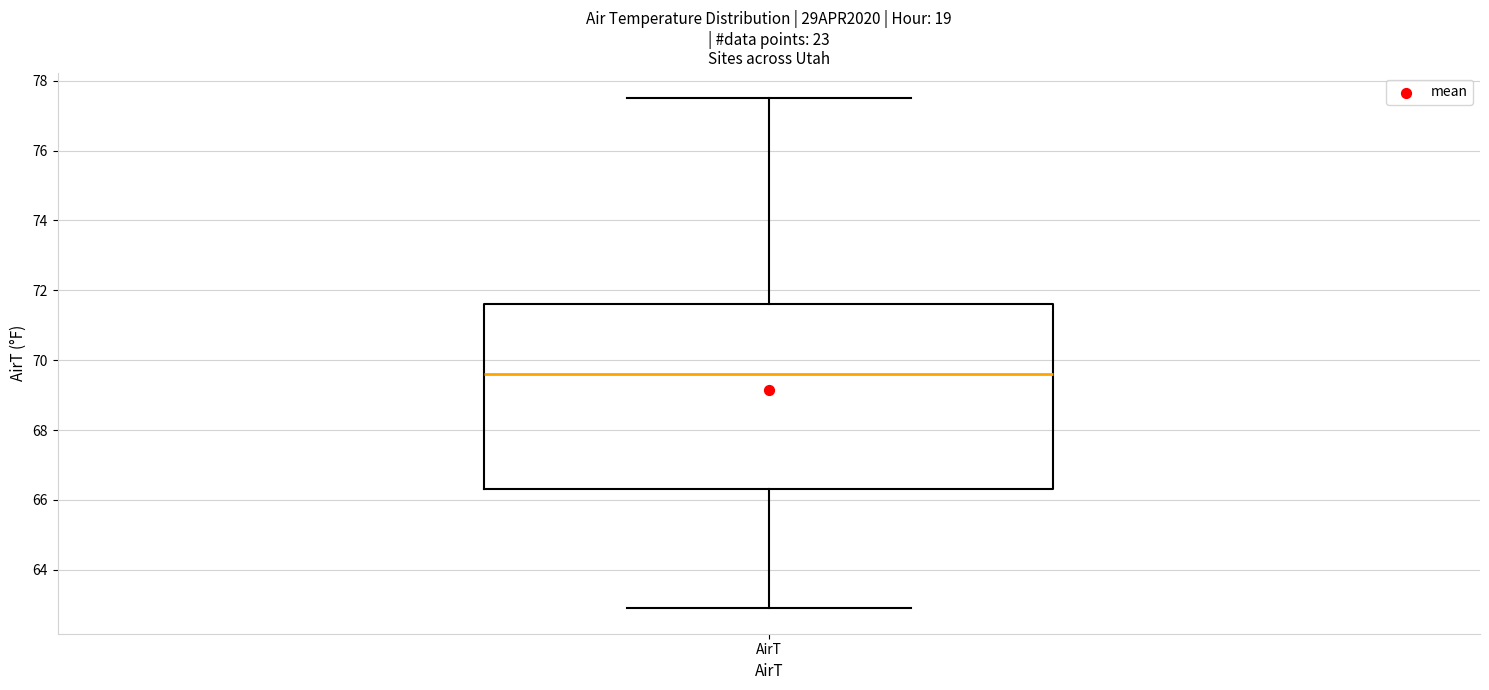

Where does the median line of the box for AirT sit on the y-axis? The values are not printed on the chart, so give them approximately, as read against the axis.

69.6